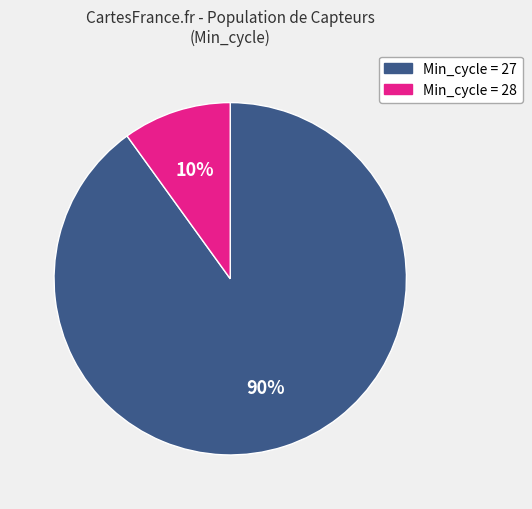

Is there any slice that represents more than half of the pie?

Yes